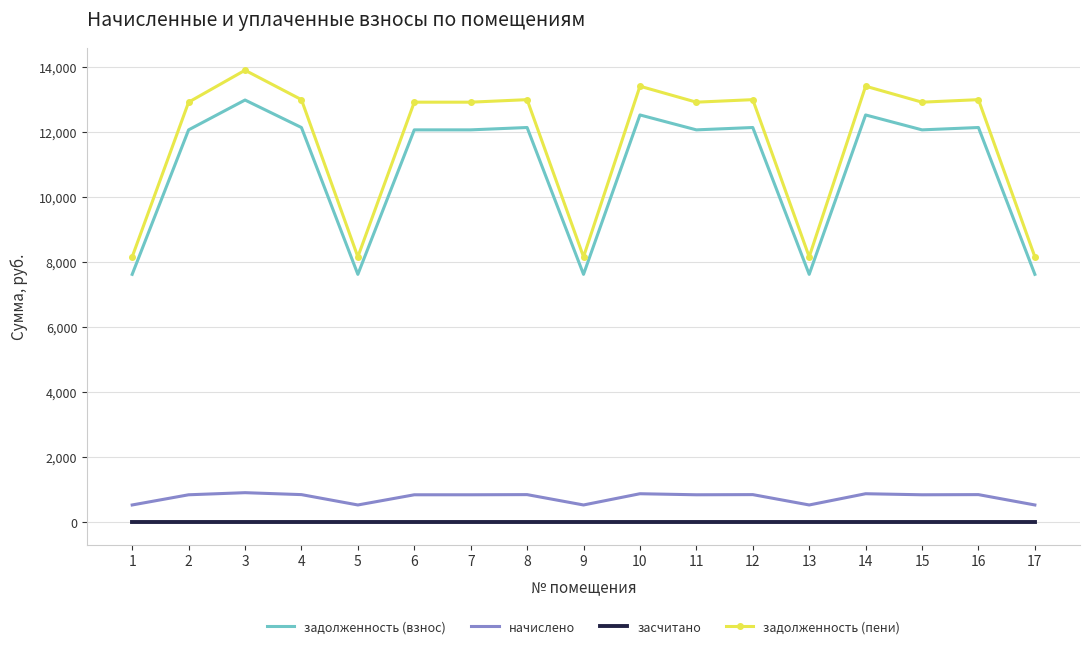

Is the value of начислено at 9 greater than the value of задолженность (взнос) at 1?

No